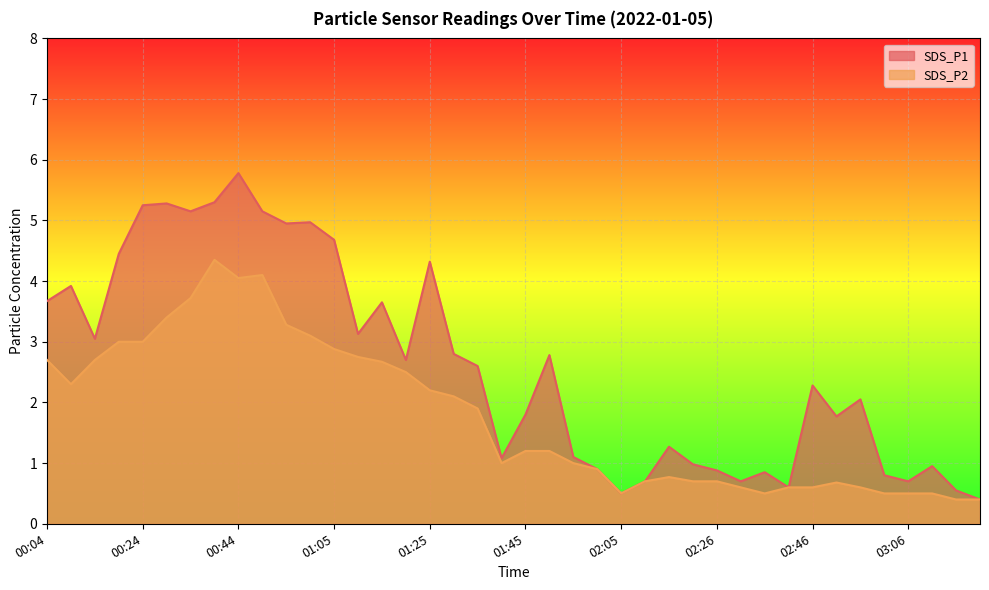

Reading left to right, what are all the values shown in this chart?

SDS_P1: 00:04=3.7	00:09=3.9	00:14=3.0	00:19=4.5	00:24=5.2	00:29=5.3	00:34=5.2	00:39=5.3	00:44=5.8	00:49=5.2	00:54=5.0	01:00=5.0	01:05=4.7	01:10=3.1	01:15=3.6	01:20=2.7	01:25=4.3	01:30=2.8	01:35=2.6	01:40=1.1	01:45=1.8	01:50=2.8	01:55=1.1	02:00=0.9	02:05=0.5	02:10=0.7	02:15=1.3	02:21=1.0	02:26=0.9	02:31=0.7	02:36=0.8	02:41=0.6	02:46=2.3	02:51=1.8	02:56=2.0	03:01=0.8	03:06=0.7	03:11=0.9	03:16=0.6	03:21=0.4
SDS_P2: 00:04=2.7	00:09=2.3	00:14=2.7	00:19=3.0	00:24=3.0	00:29=3.4	00:34=3.7	00:39=4.3	00:44=4.0	00:49=4.1	00:54=3.3	01:00=3.1	01:05=2.9	01:10=2.8	01:15=2.7	01:20=2.5	01:25=2.2	01:30=2.1	01:35=1.9	01:40=1.0	01:45=1.2	01:50=1.2	01:55=1.0	02:00=0.9	02:05=0.5	02:10=0.7	02:15=0.8	02:21=0.7	02:26=0.7	02:31=0.6	02:36=0.5	02:41=0.6	02:46=0.6	02:51=0.7	02:56=0.6	03:01=0.5	03:06=0.5	03:11=0.5	03:16=0.4	03:21=0.4